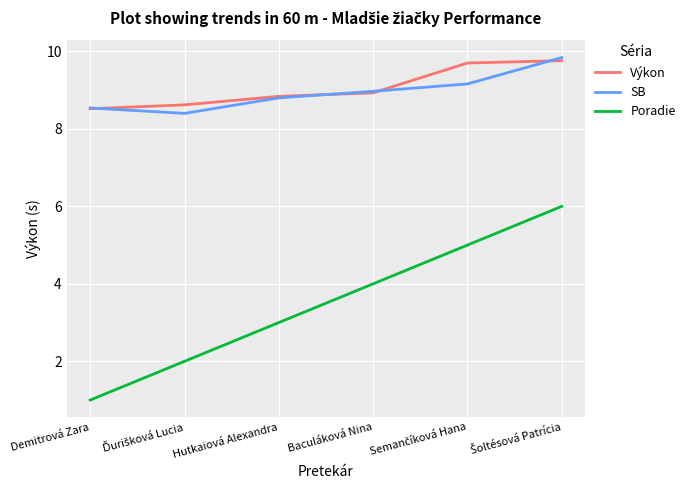

What is the maximum value shown in the chart?

9.8